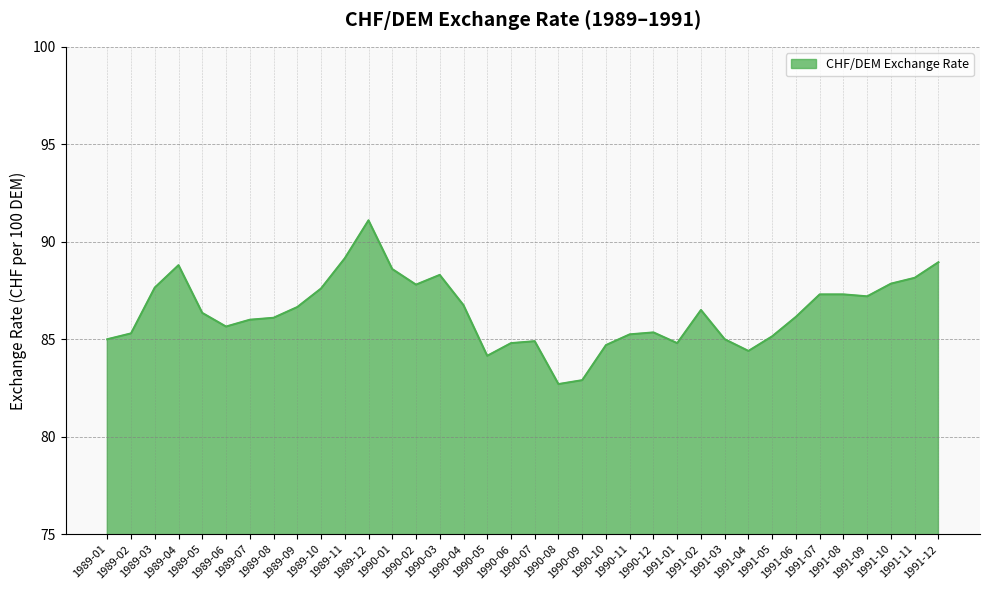

What is the difference between the maximum and minimum values?

8.4